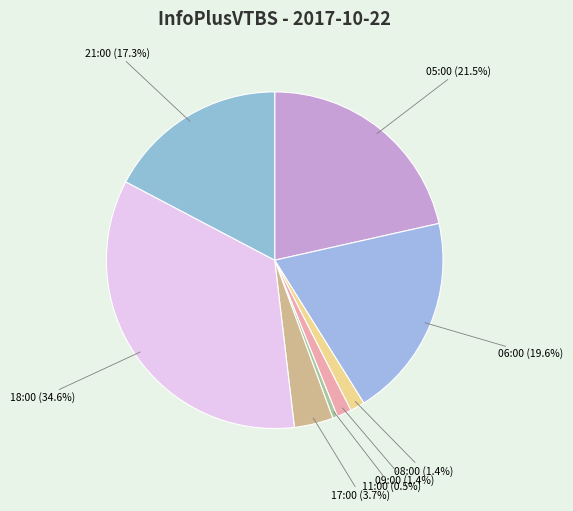

Count the number of slices in the pie.

8